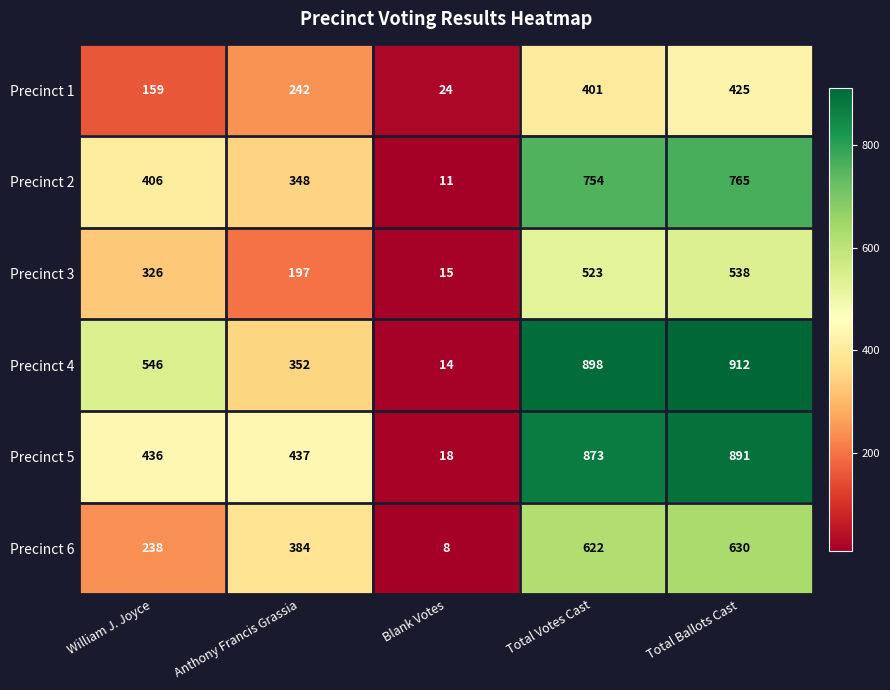

Reading right to left, extract all data points from this chart.

Precinct 1: Total Ballots Cast=425	Total Votes Cast=401	Blank Votes=24	Anthony Francis Grassia=242	William J. Joyce=159
Precinct 2: Total Ballots Cast=765	Total Votes Cast=754	Blank Votes=11	Anthony Francis Grassia=348	William J. Joyce=406
Precinct 3: Total Ballots Cast=538	Total Votes Cast=523	Blank Votes=15	Anthony Francis Grassia=197	William J. Joyce=326
Precinct 4: Total Ballots Cast=912	Total Votes Cast=898	Blank Votes=14	Anthony Francis Grassia=352	William J. Joyce=546
Precinct 5: Total Ballots Cast=891	Total Votes Cast=873	Blank Votes=18	Anthony Francis Grassia=437	William J. Joyce=436
Precinct 6: Total Ballots Cast=630	Total Votes Cast=622	Blank Votes=8	Anthony Francis Grassia=384	William J. Joyce=238